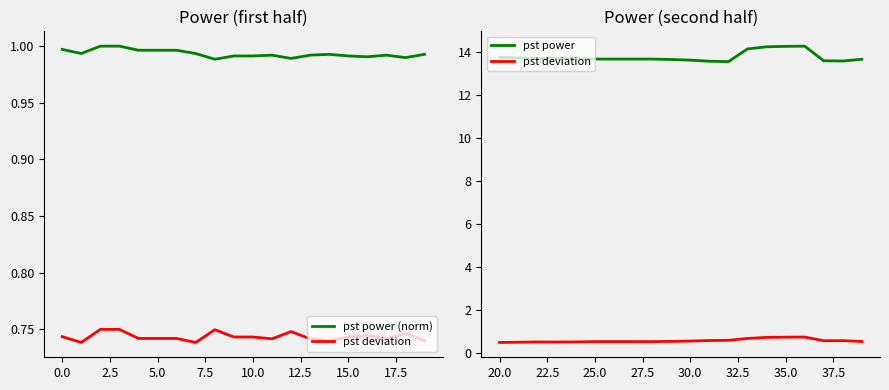

List the series in order of their peak value, lowest first.

pst deviation, pst power (norm), pst power